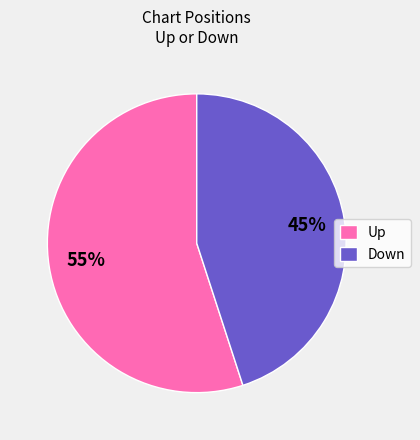

How many slices are in this pie chart?

2